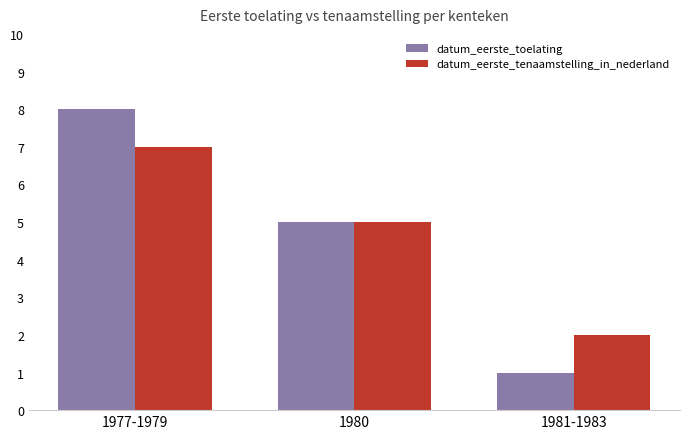

What position from the right is 1980?

2